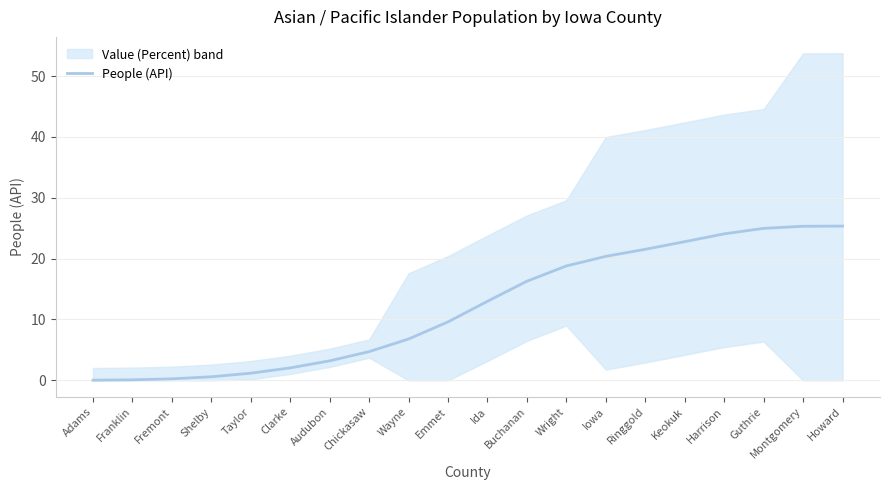

How many lines are shown in the chart?

1